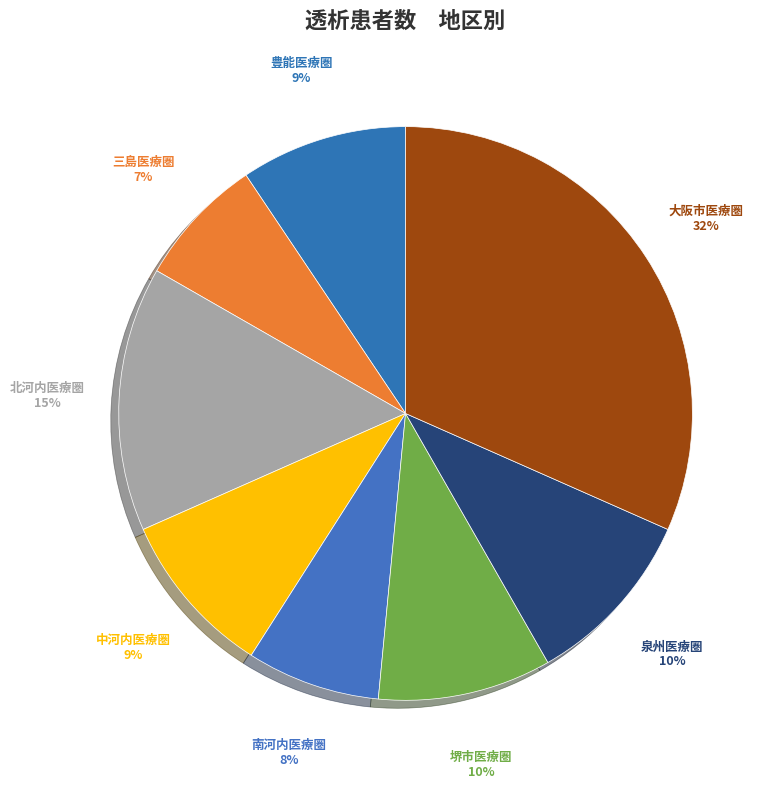

How many segments does this pie chart have?

8